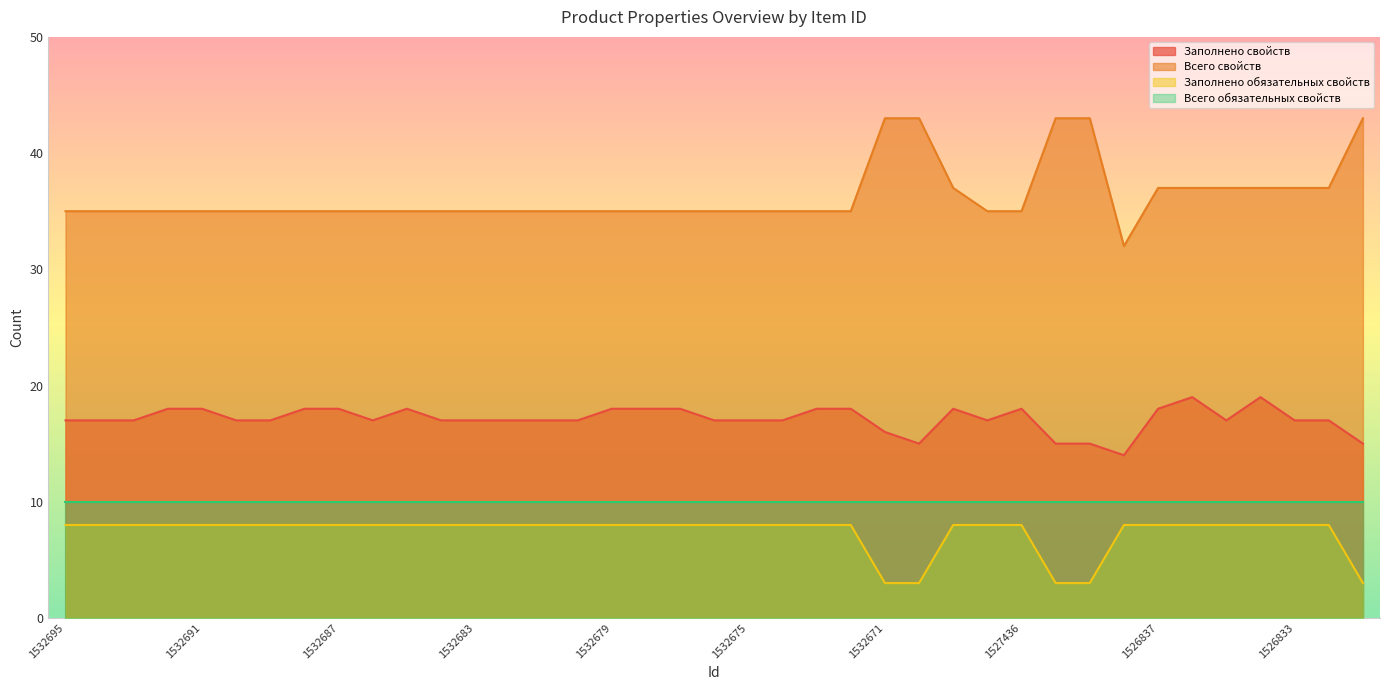

True or false: Всего свойств and Заполнено обязательных свойств intersect in this chart.

False